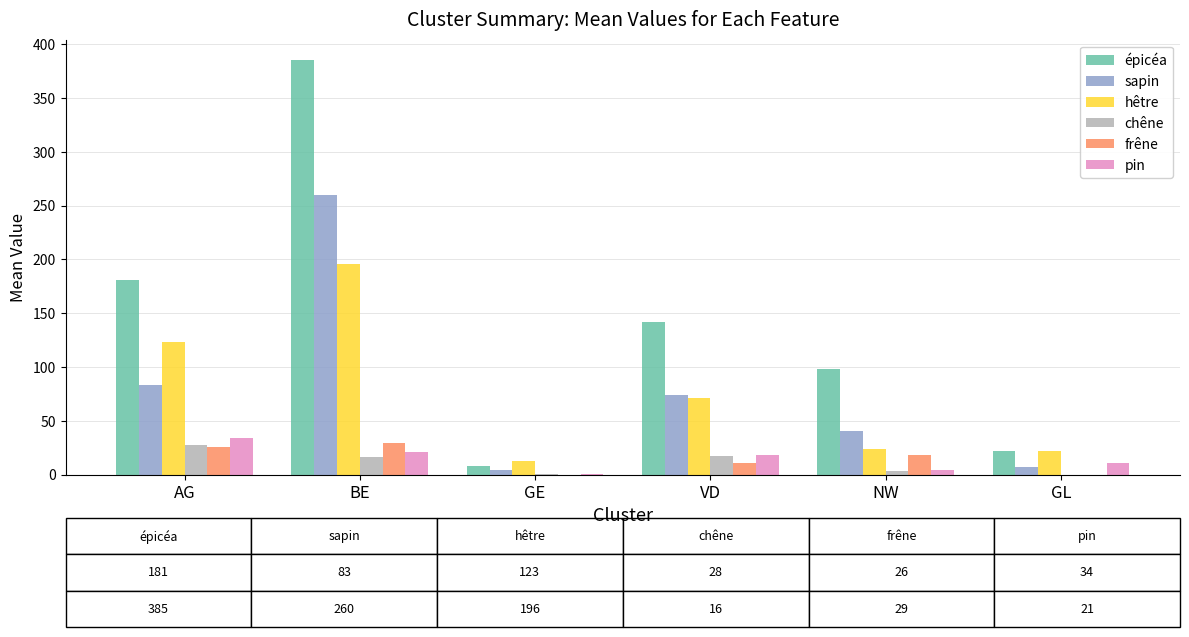

At which category is the sum across all series the highest?

BE